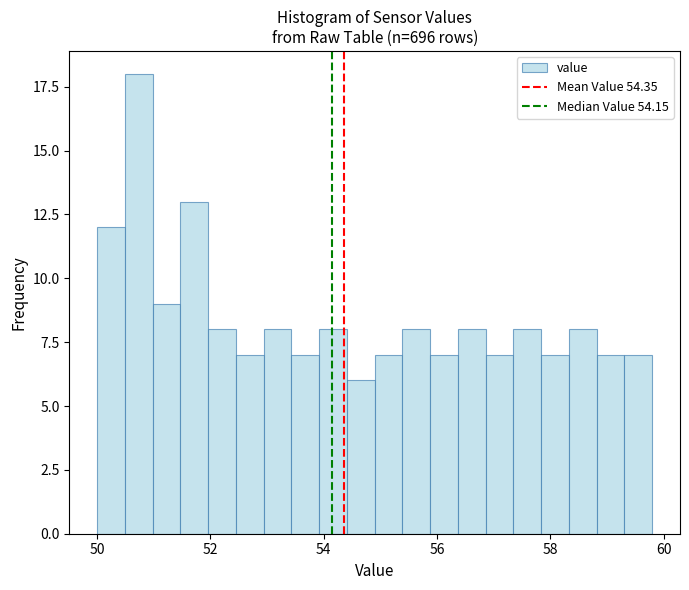

Around what value on the x-axis is the tallest bar? Give the approximate position of its centre, as read against the axis.

50.8